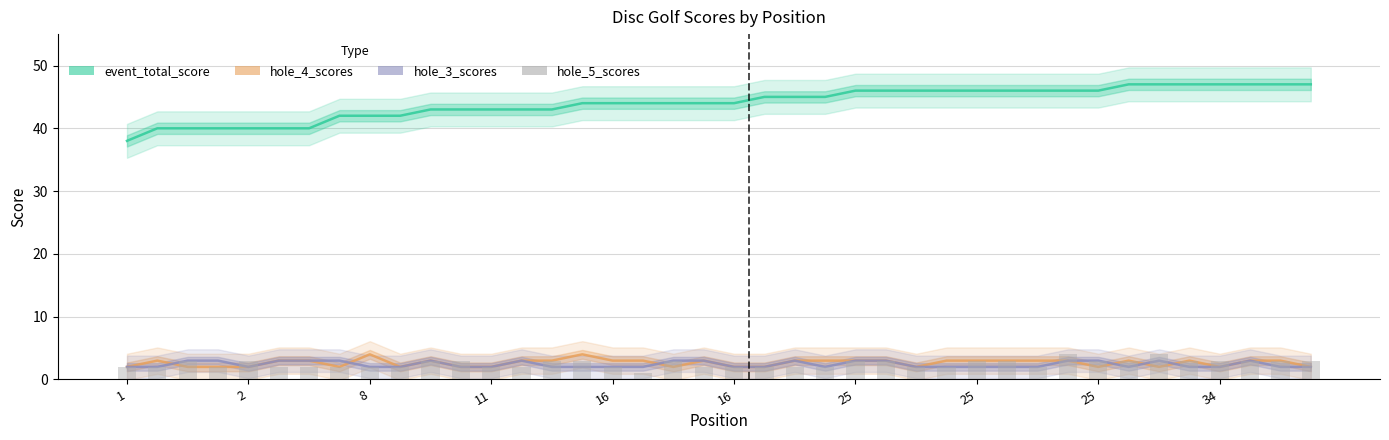

At which label does event_total_score first exceed 44?

21